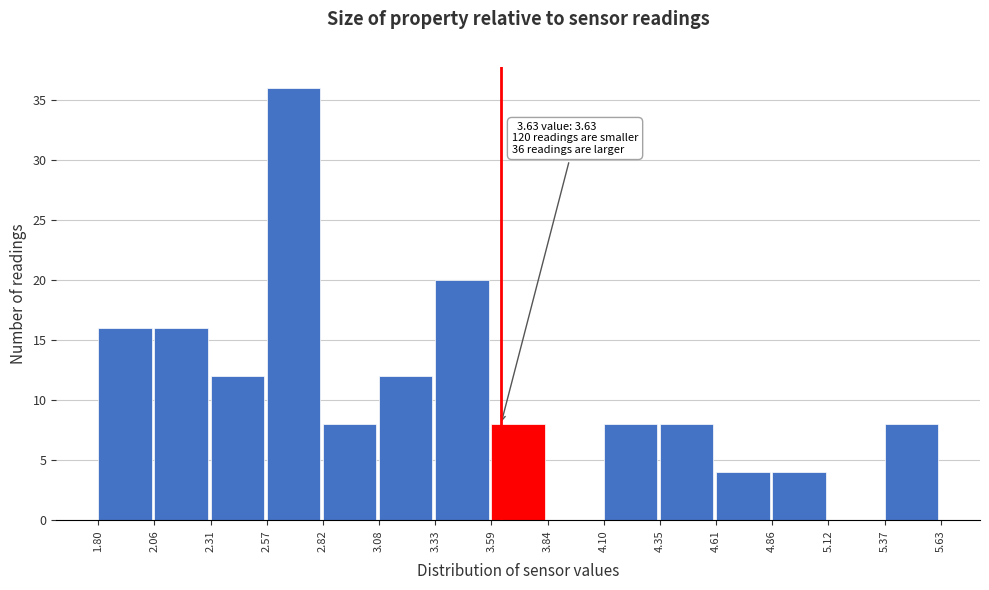

Which range on the x-axis has the tallest bar?

2.57 to 2.82